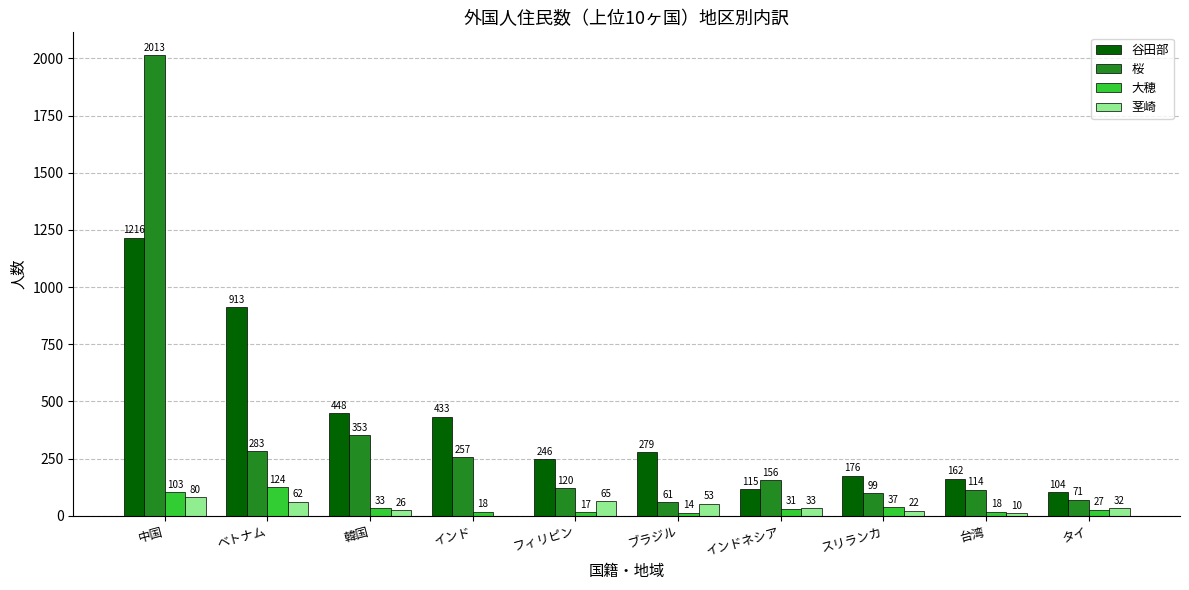

Which series has the largest range (max minus min)?

桜